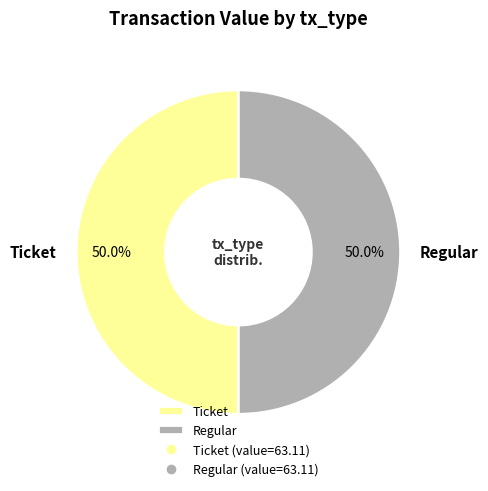

How much of the chart is everything except Regular?

50.0%